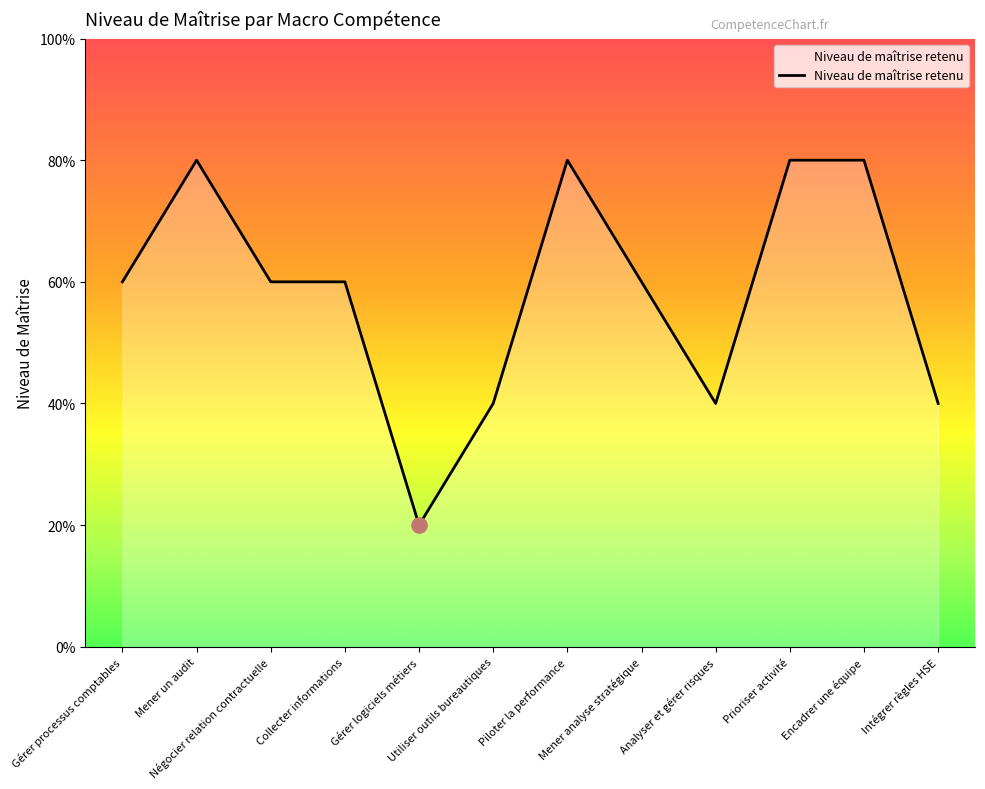

Approximately how many times larger is the value at Prioriser activité compared to Gérer logiciels métiers?

4.0